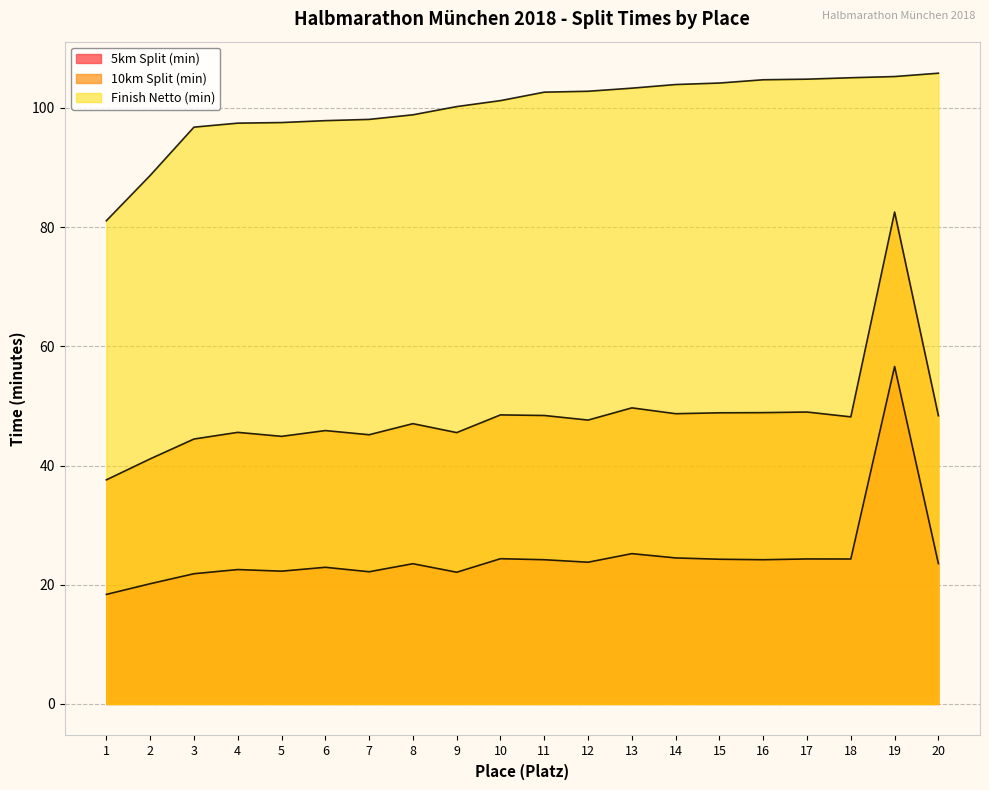

What is the value of the 10km Split (min) point at the 7th from the left?

45.2